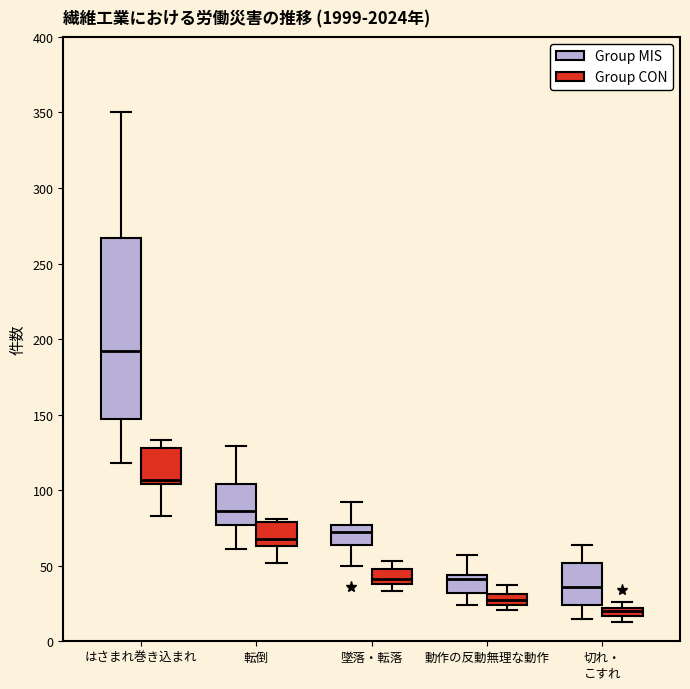

Which box's median line is the highest?

はさまれ巻き込まれ (Group MIS)